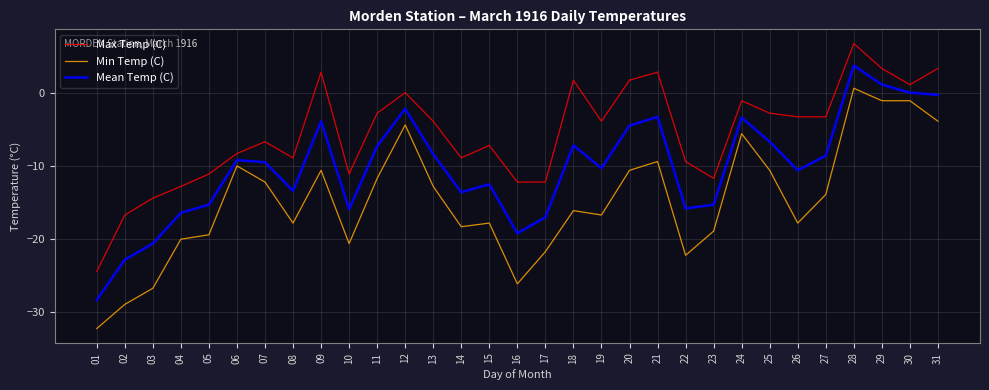

At which category does the chart reach its minimum across all series?

01